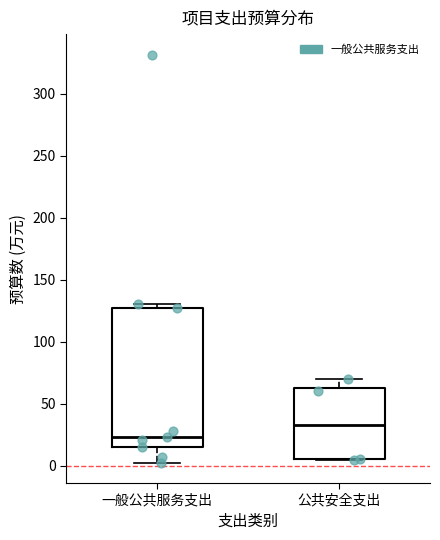

Where does the median line of the box for 公共安全支出 sit on the y-axis? The values are not printed on the chart, so give them approximately, as read against the axis.

35